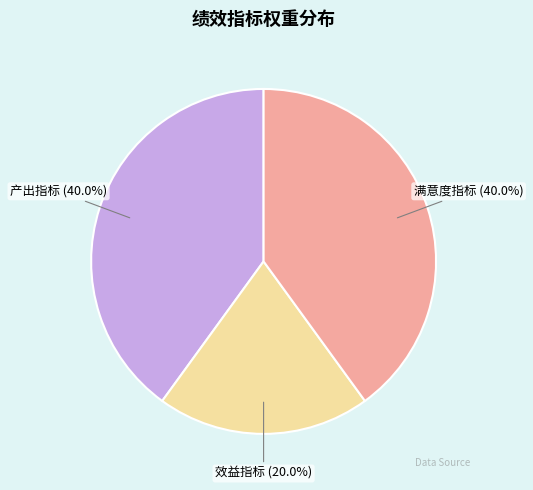

Which slice is the smallest?

效益指标